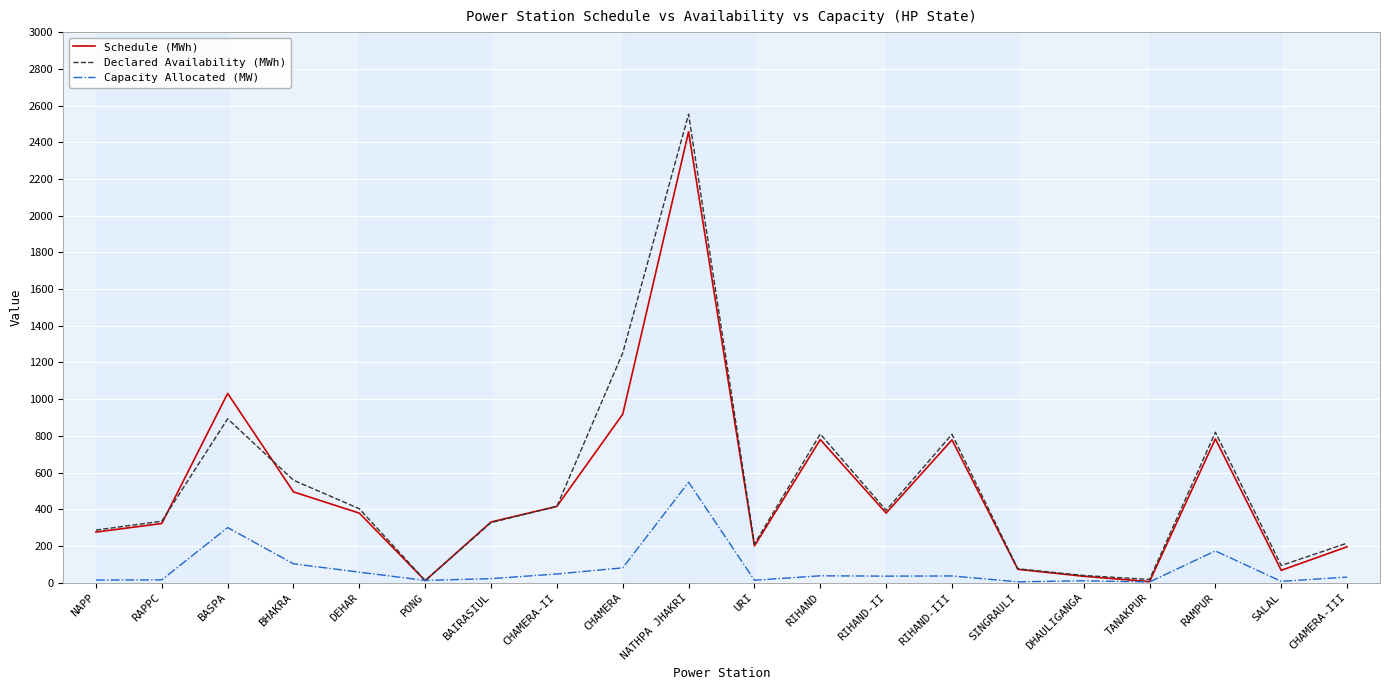

What is the sum of all Schedule (MWh) values?

9925.8